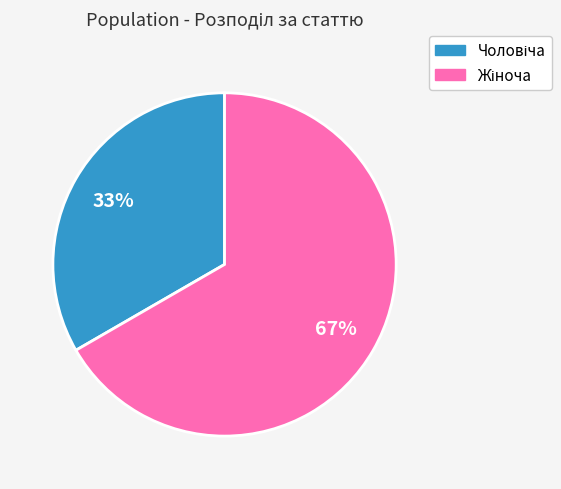

To the nearest percent, what is the average slice percentage?

50%